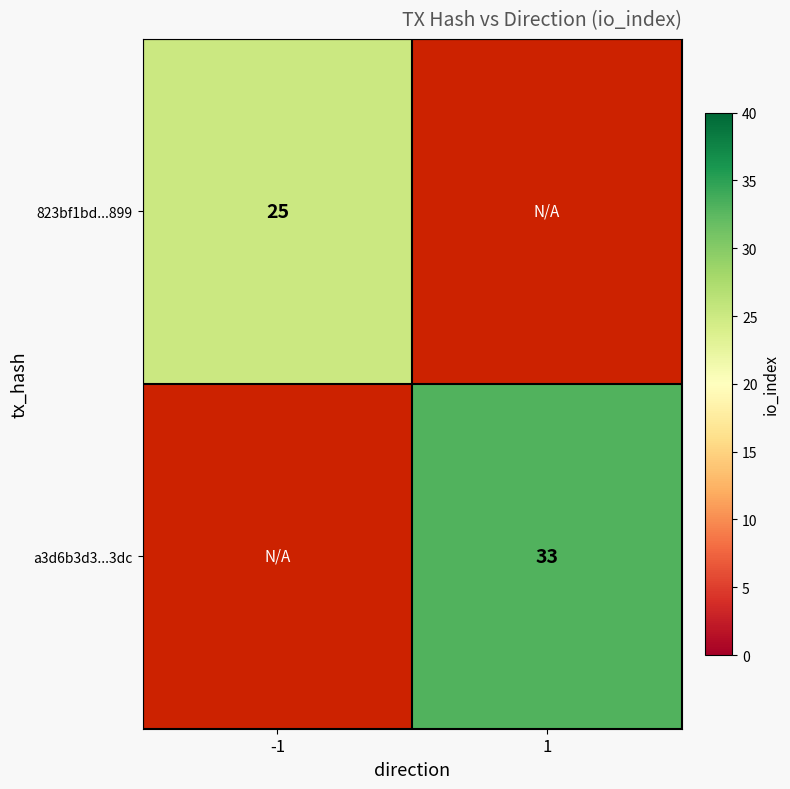

True or false: 823bf1bd...899 has a value of 36 at -1.

False